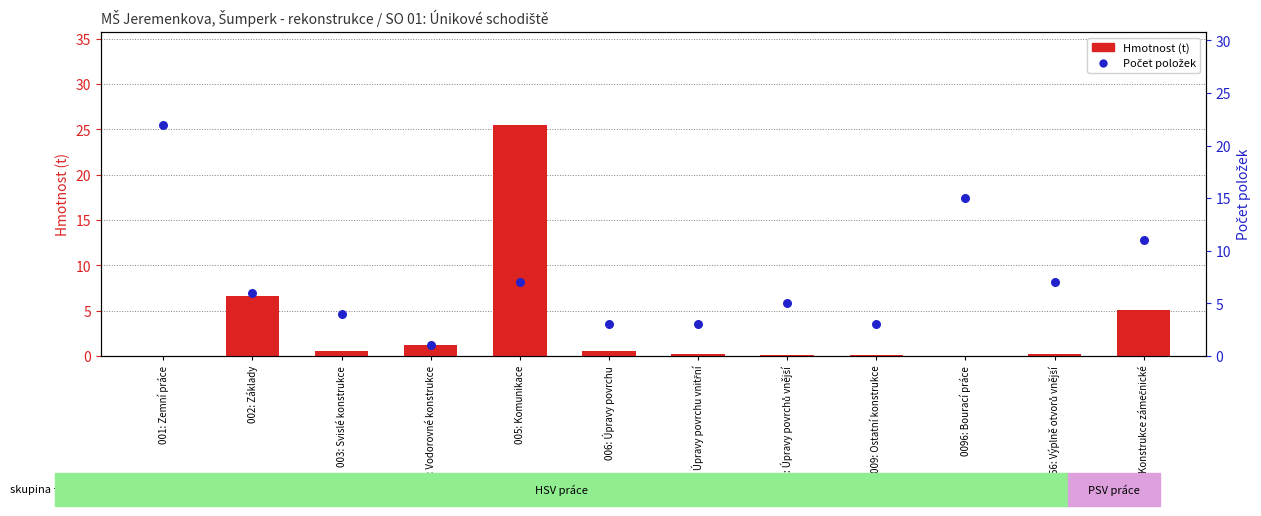

At how many categories does at least one series exceed 19?

2